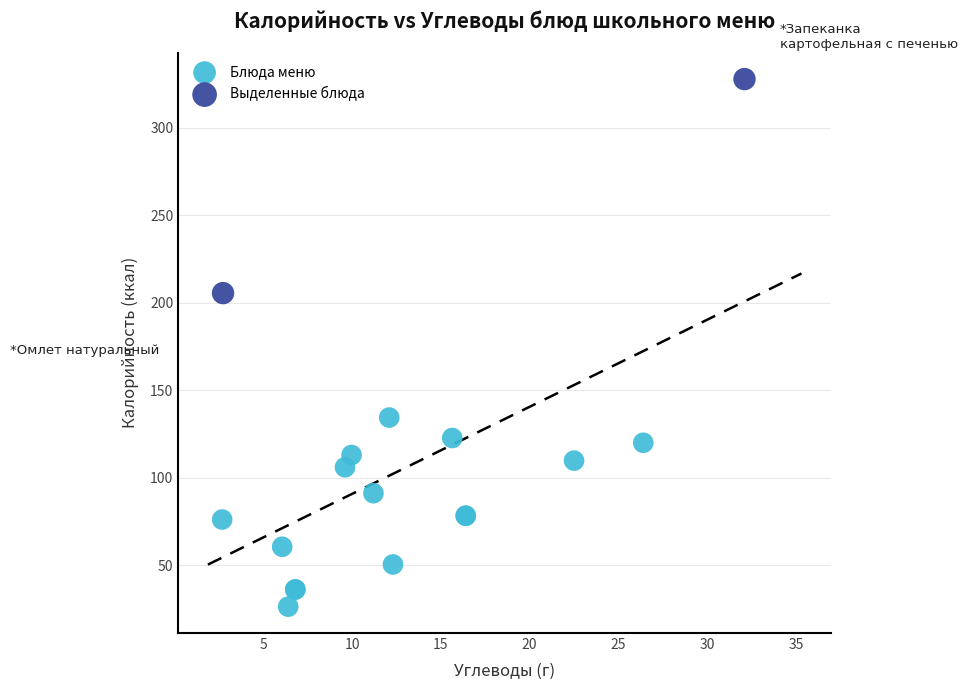

Which series reaches the minimum Y coordinate?

Блюда меню